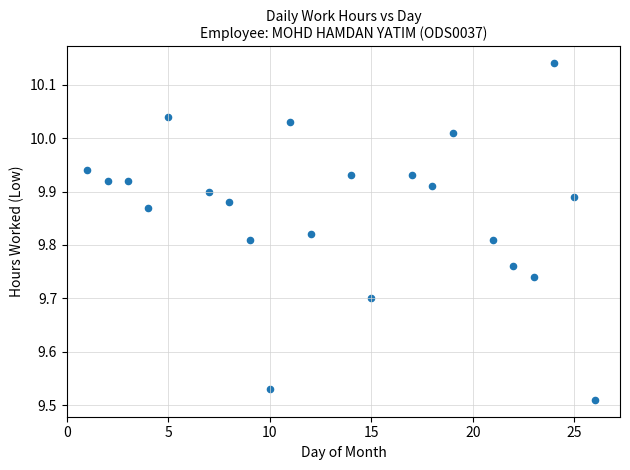

What is the range of X values (max minus min)?

25.0